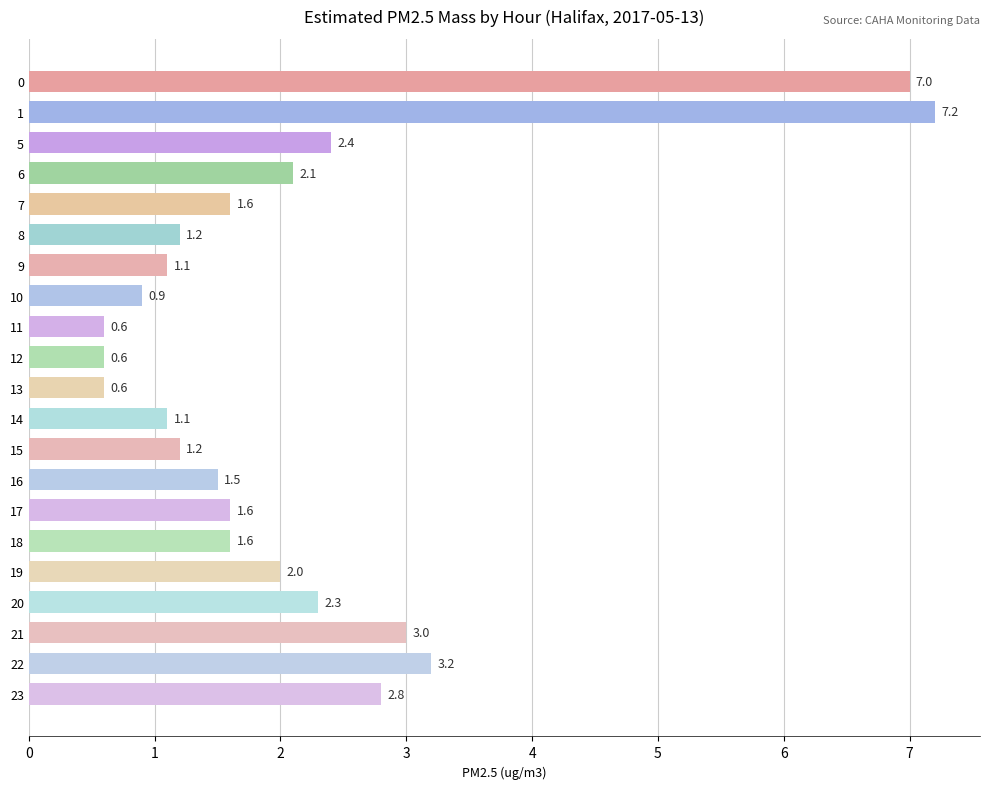

Reading top to bottom, what are all the values shown in this chart?

7.0	7.2	2.4	2.1	1.6	1.2	1.1	0.9	0.6	0.6	0.6	1.1	1.2	1.5	1.6	1.6	2.0	2.3	3.0	3.2	2.8